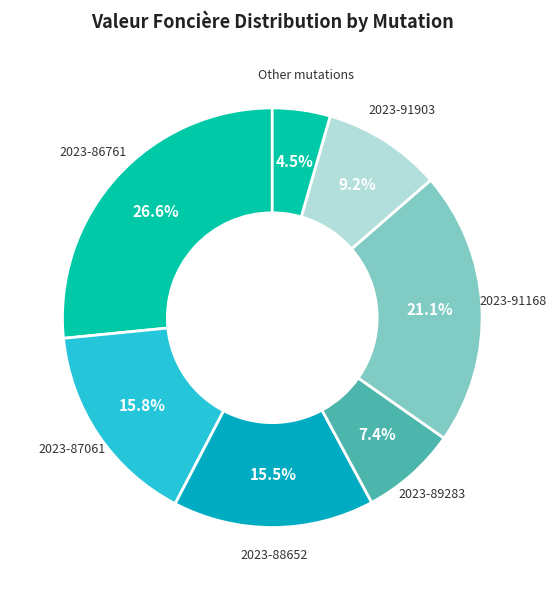

How many slices are in this pie chart?

7